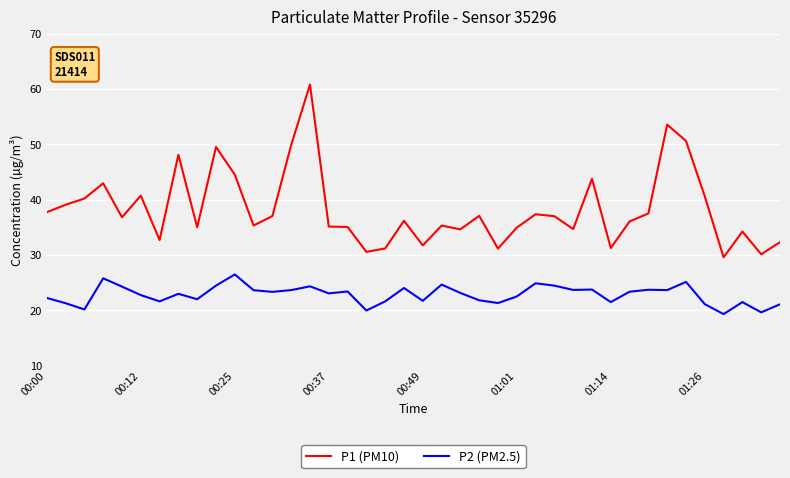

True or false: P1 (PM10) and P2 (PM2.5) cross at least once.

False